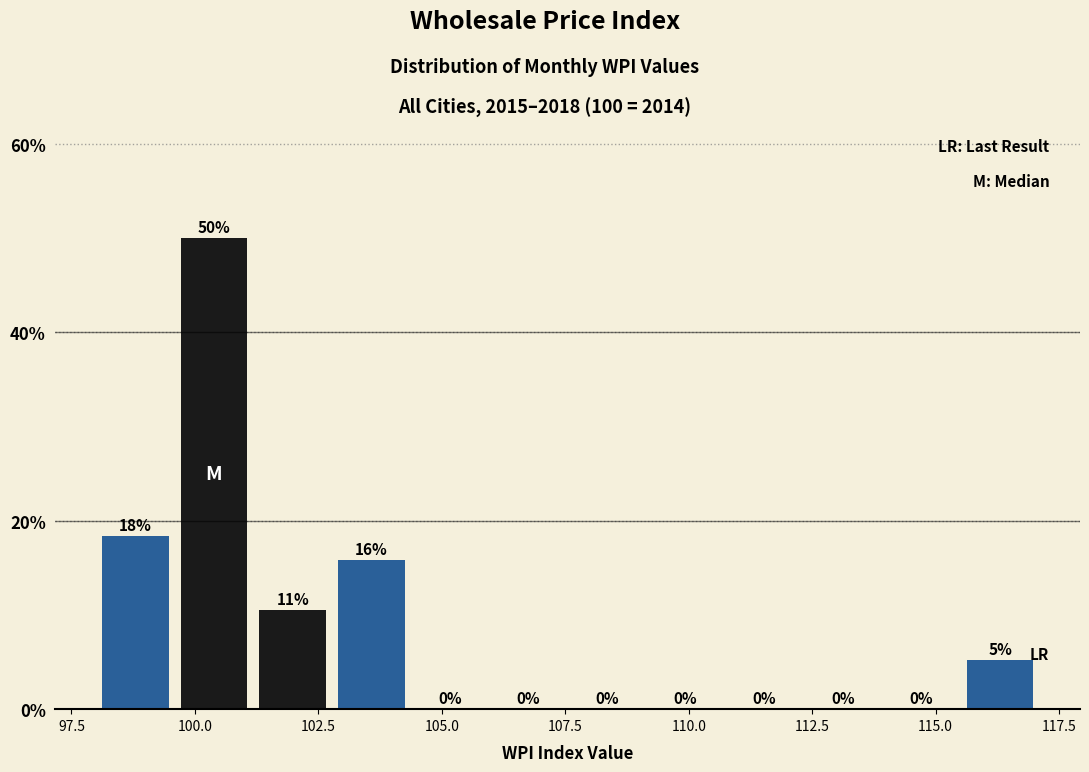

Around what value on the x-axis is the tallest bar? Give the approximate position of its centre, as read against the axis.

100.5